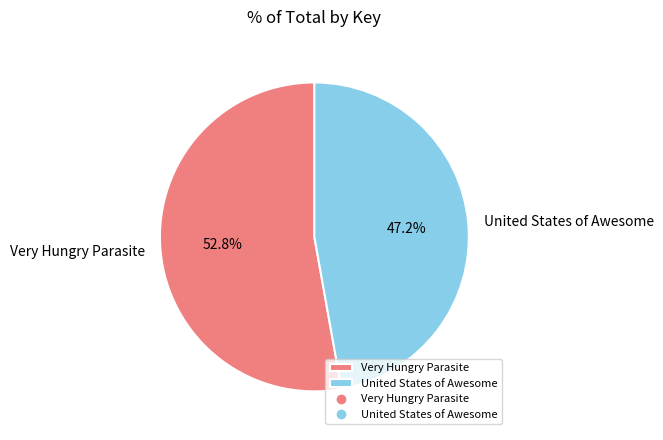

To the nearest percent, what is the combined percentage of Very Hungry Parasite and United States of Awesome?

100%